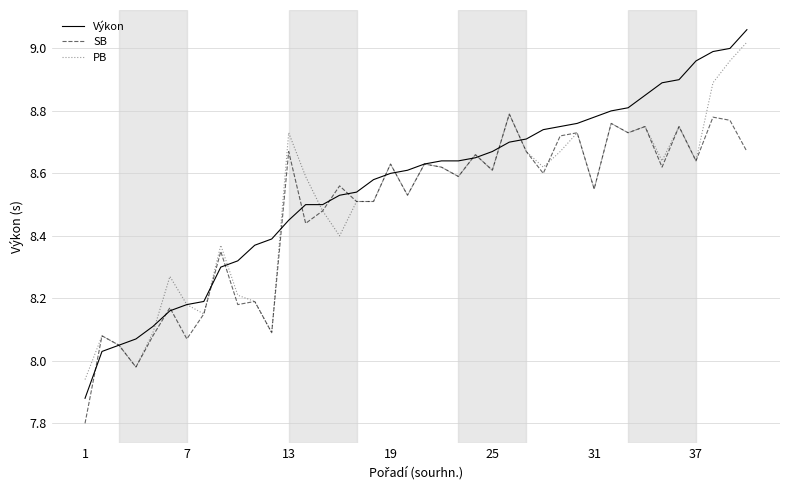

Which series has the widest spread of values?

Výkon